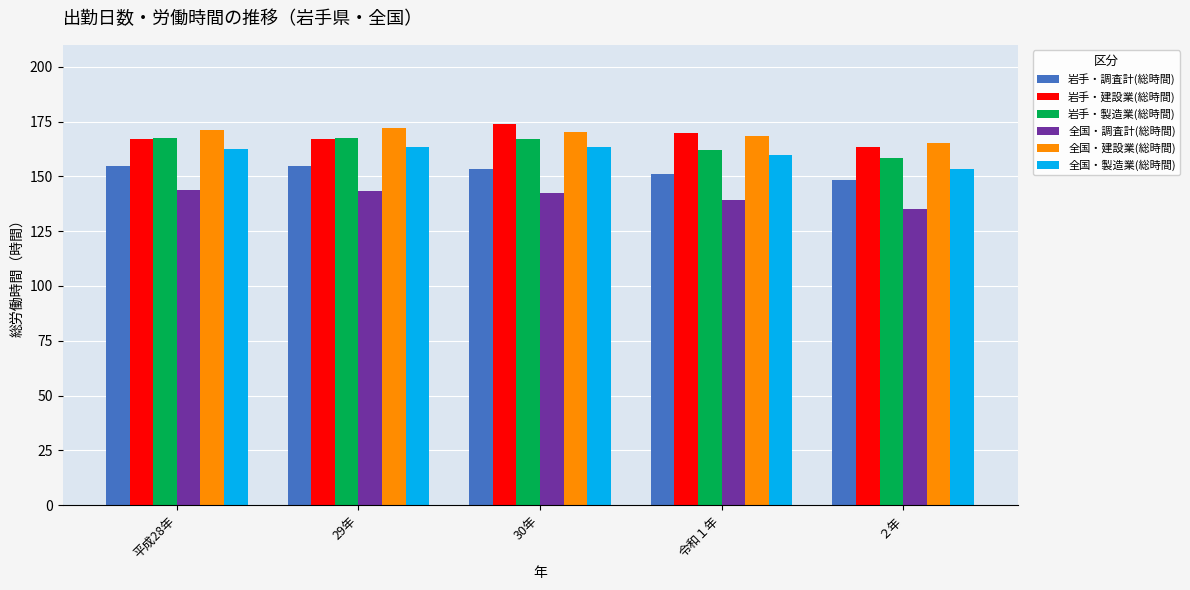

What is the average value of the 岩手・製造業(総時間) series?

164.5